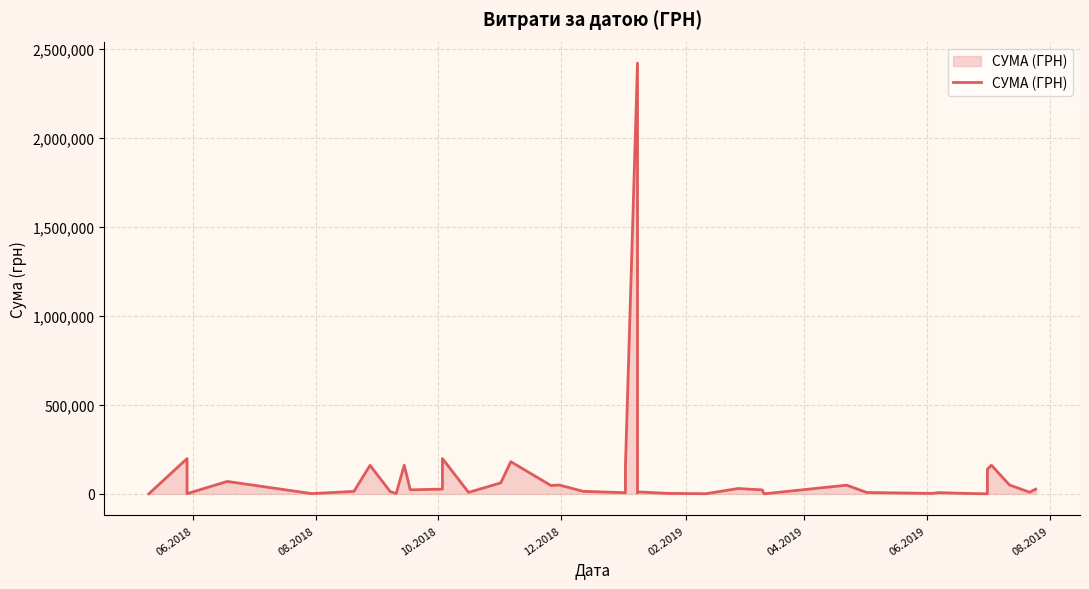

Count the number of data series in this chart.

1